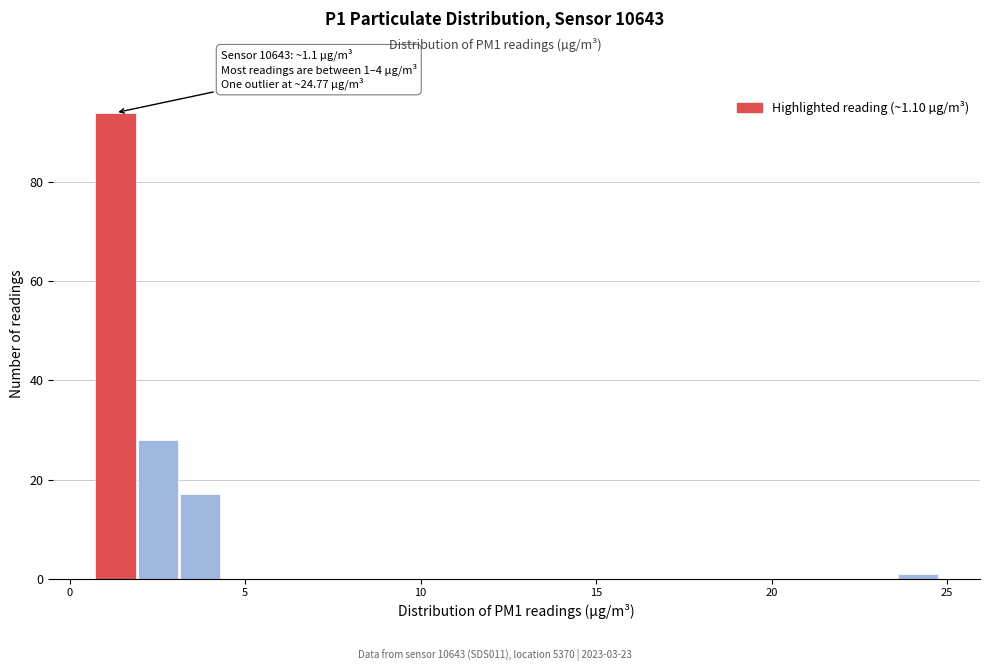

Around what value on the x-axis is the tallest bar? Give the approximate position of its centre, as read against the axis.

1.5